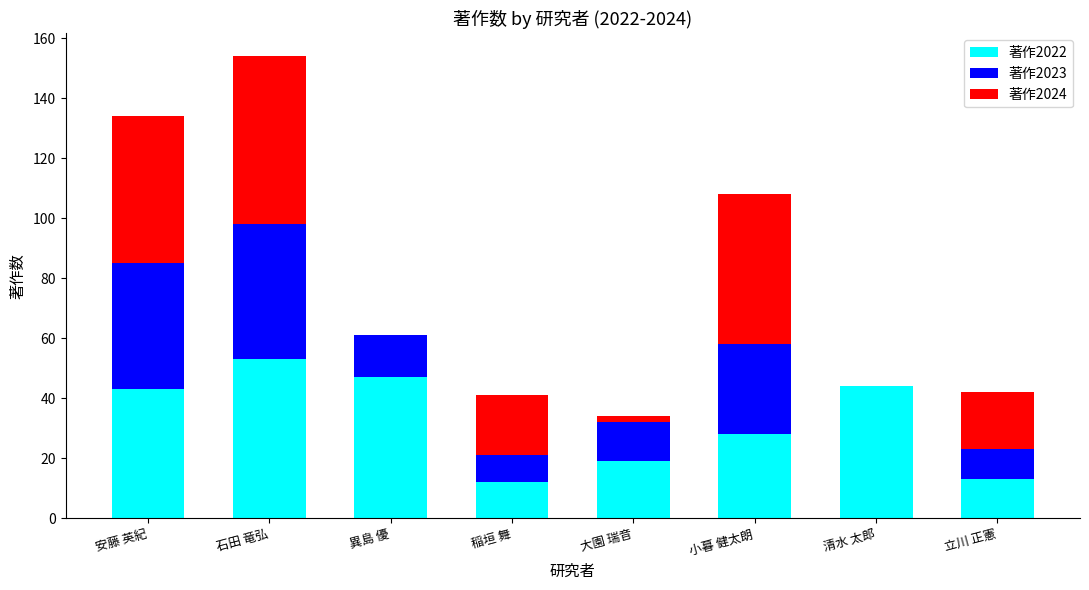

At which label is 著作2022 closest to 32?

小暮 健太朗